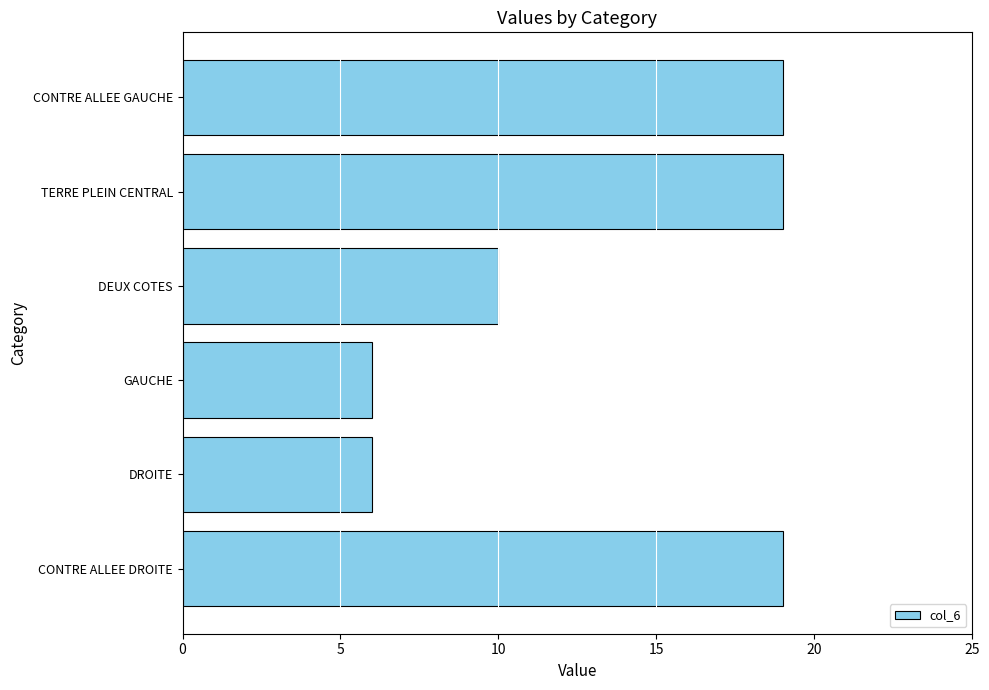

Reading bottom to top, list all the values displayed in this chart.

CONTRE ALLEE DROITE=19	DROITE=6	GAUCHE=6	DEUX COTES=10	TERRE PLEIN CENTRAL=19	CONTRE ALLEE GAUCHE=19